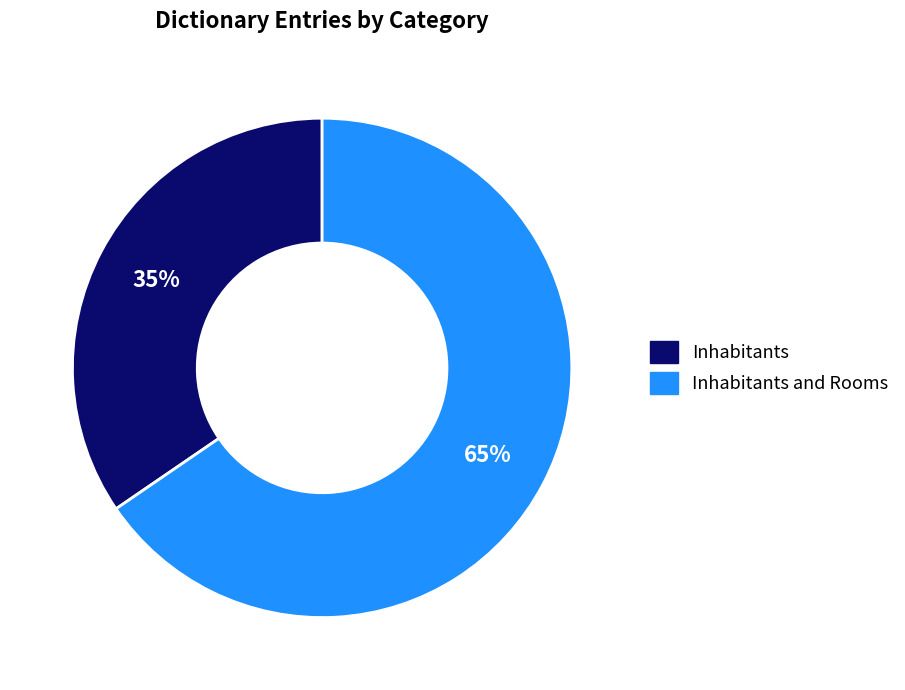

To the nearest percent, what is the average slice percentage?

50%